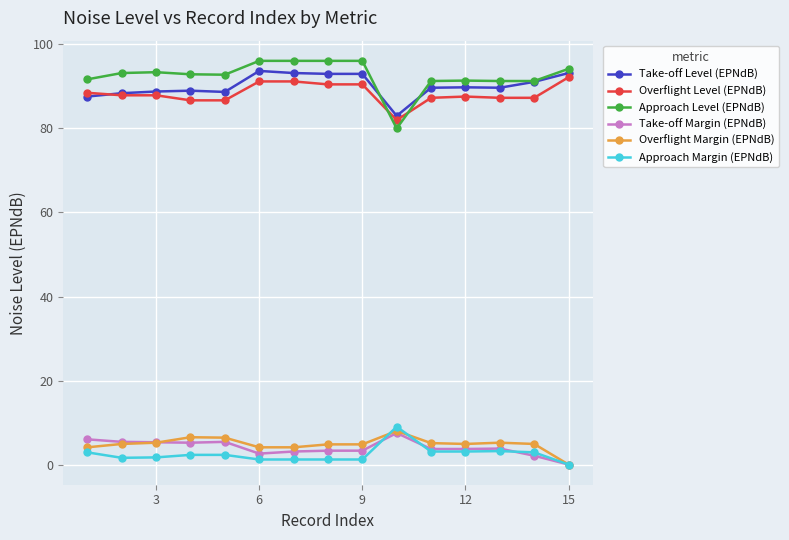

Which series has the largest range (max minus min)?

Approach Level (EPNdB)